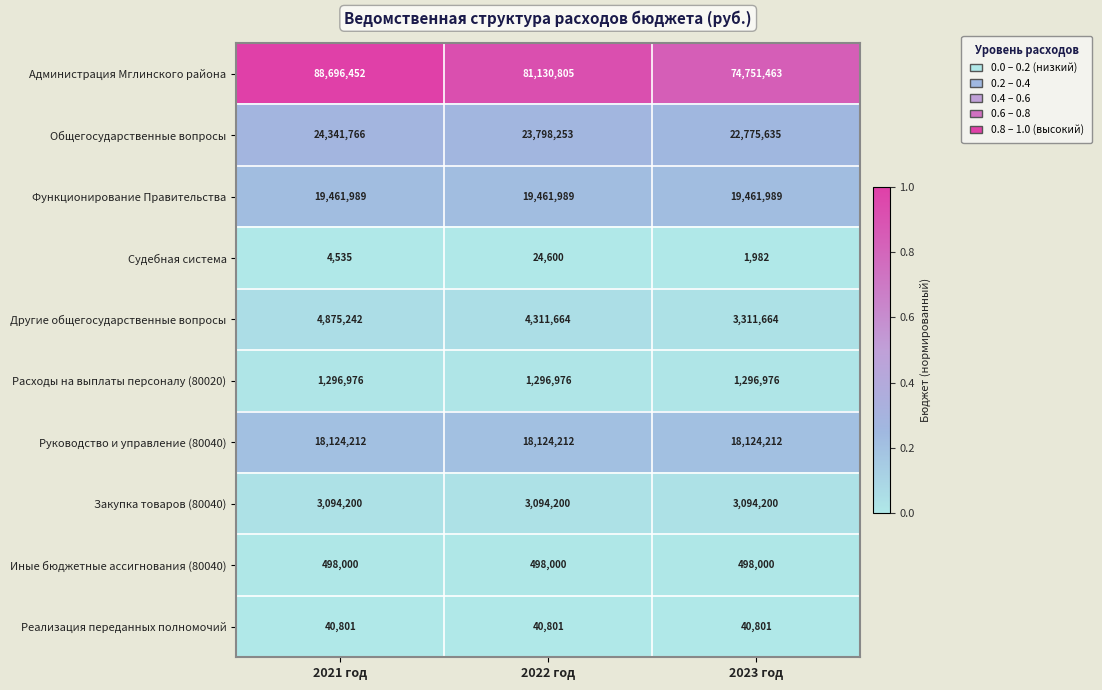

At which label is Судебная система closest to 13291?

2021 год